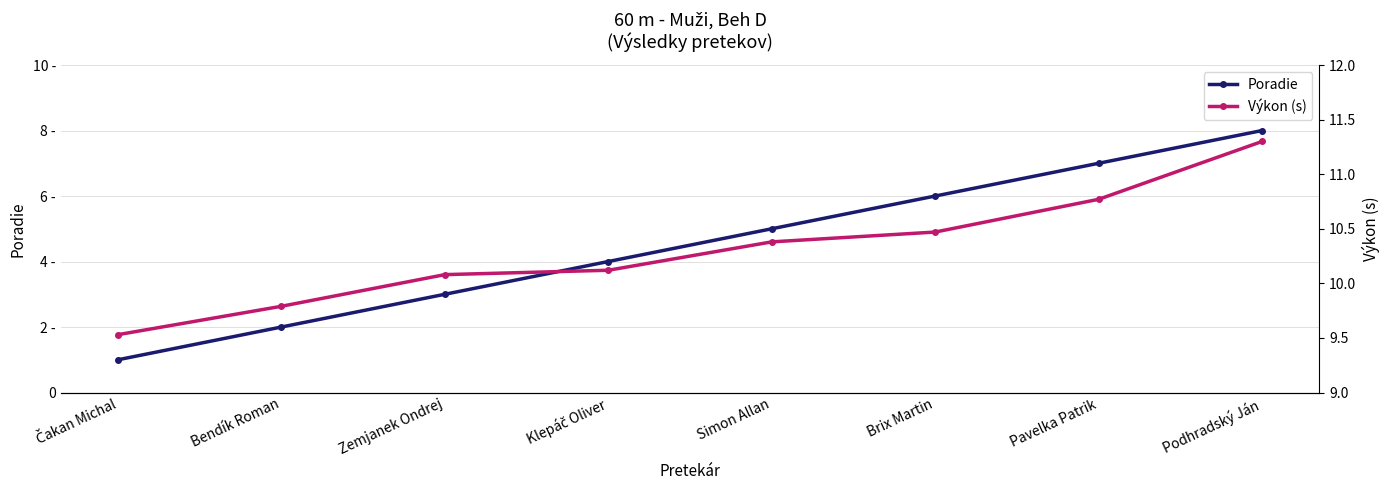

Which series changed the most between Čakan Michal and Zemjanek Ondrej?

Poradie